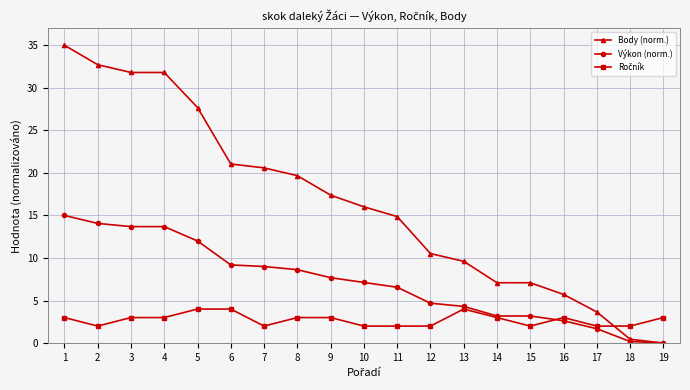

What is the value of the Body (norm.) point at the 10th from the left?

16.0